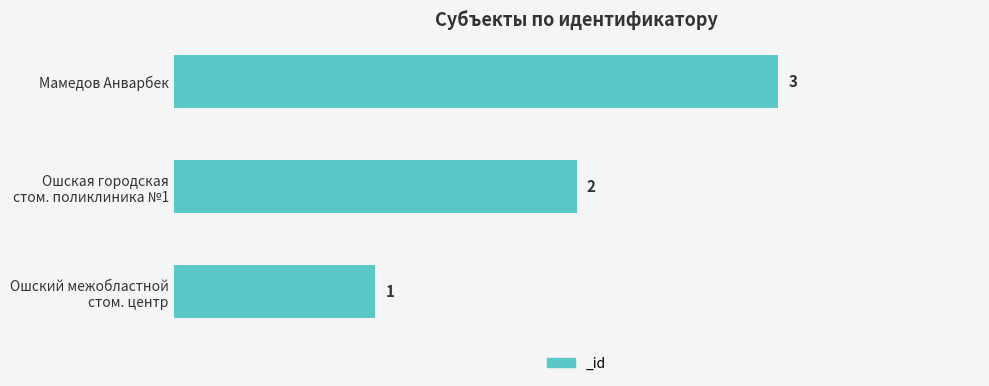

Which label corresponds to the smallest value in the chart?

Ошский межобластной
стом. центр